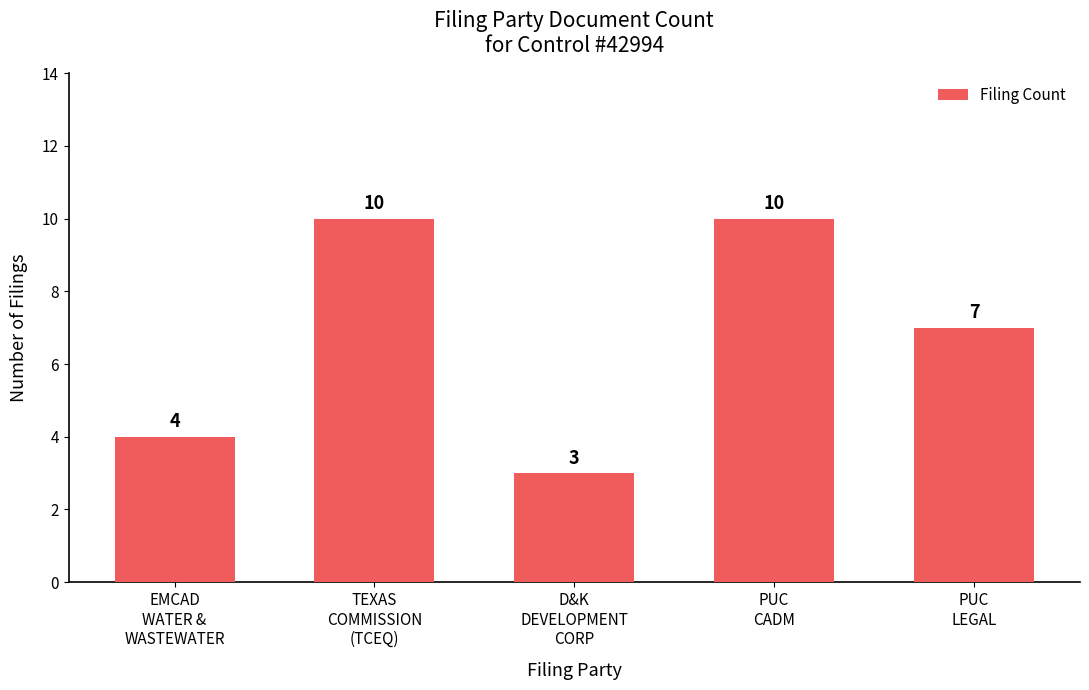

What is the label of the 1st bar from the right?

PUC
LEGAL